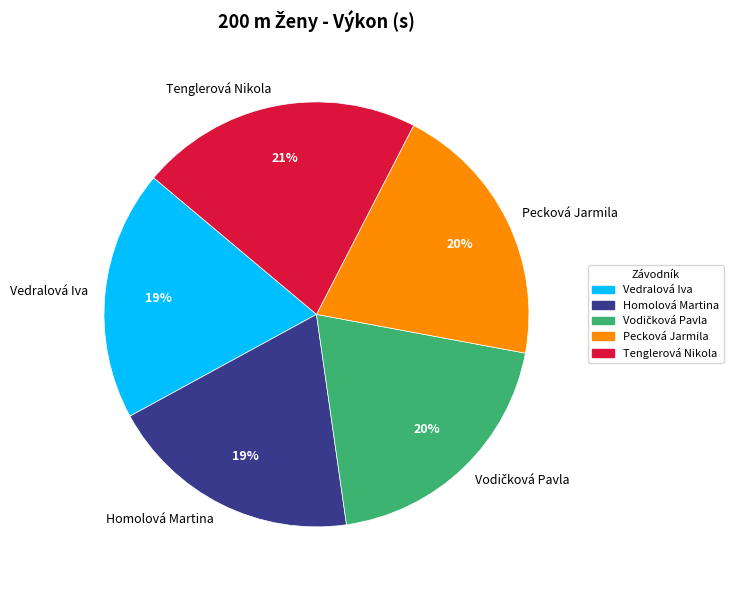

Count the number of slices in the pie.

5